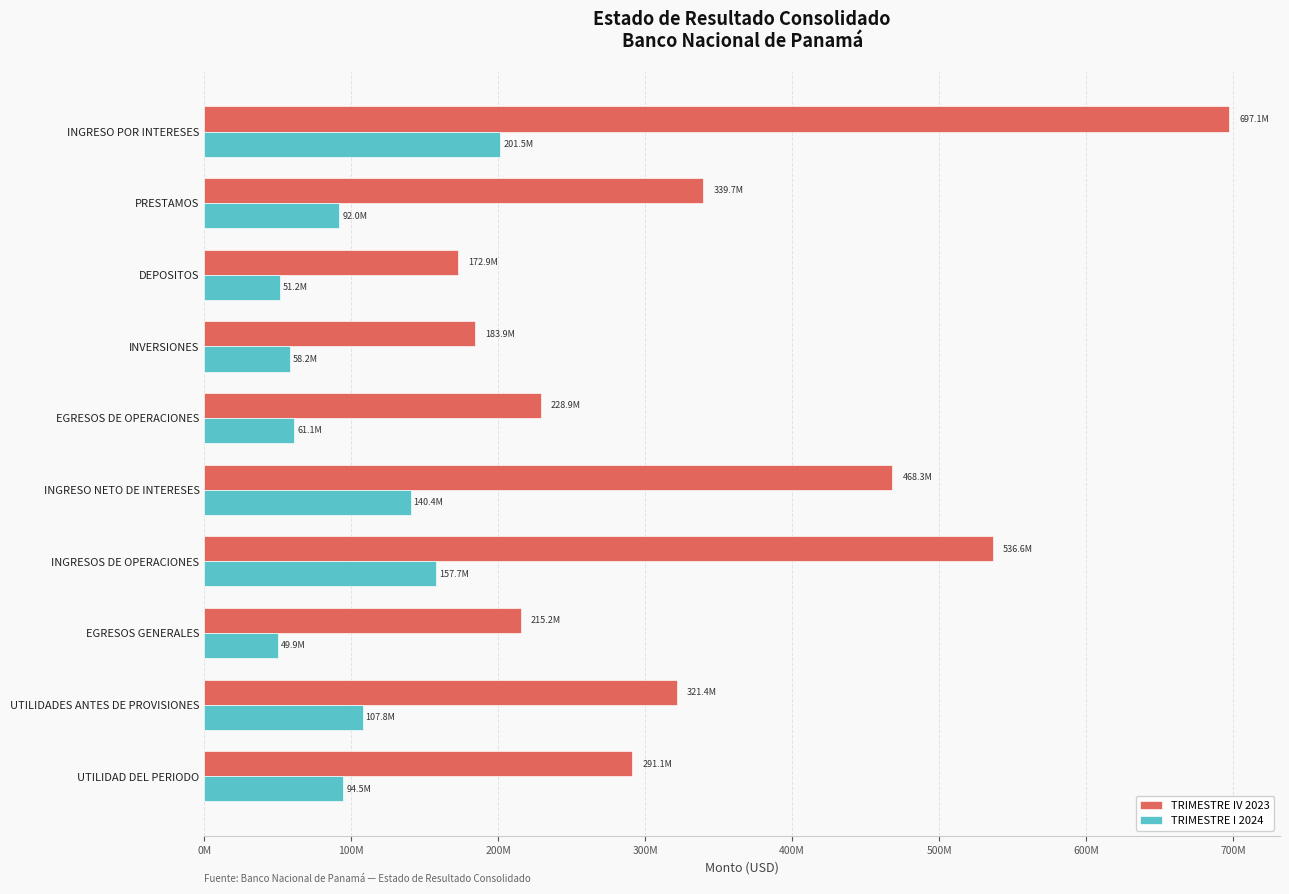

What is the value of the TRIMESTRE I 2024 bar at the 5th from the left?

61072026.3